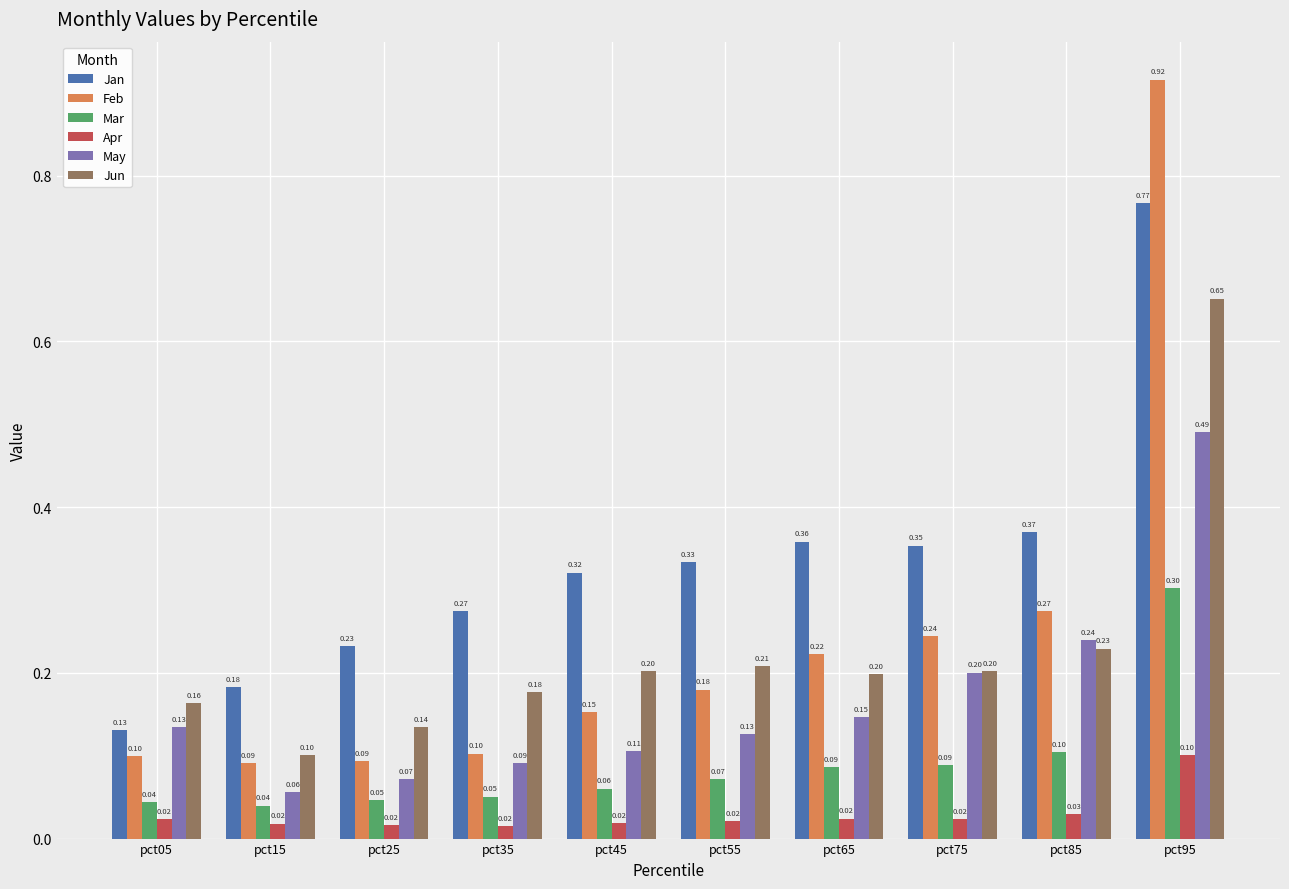

At pct55, list the series in order from smallest to largest.

Apr, Mar, May, Feb, Jun, Jan